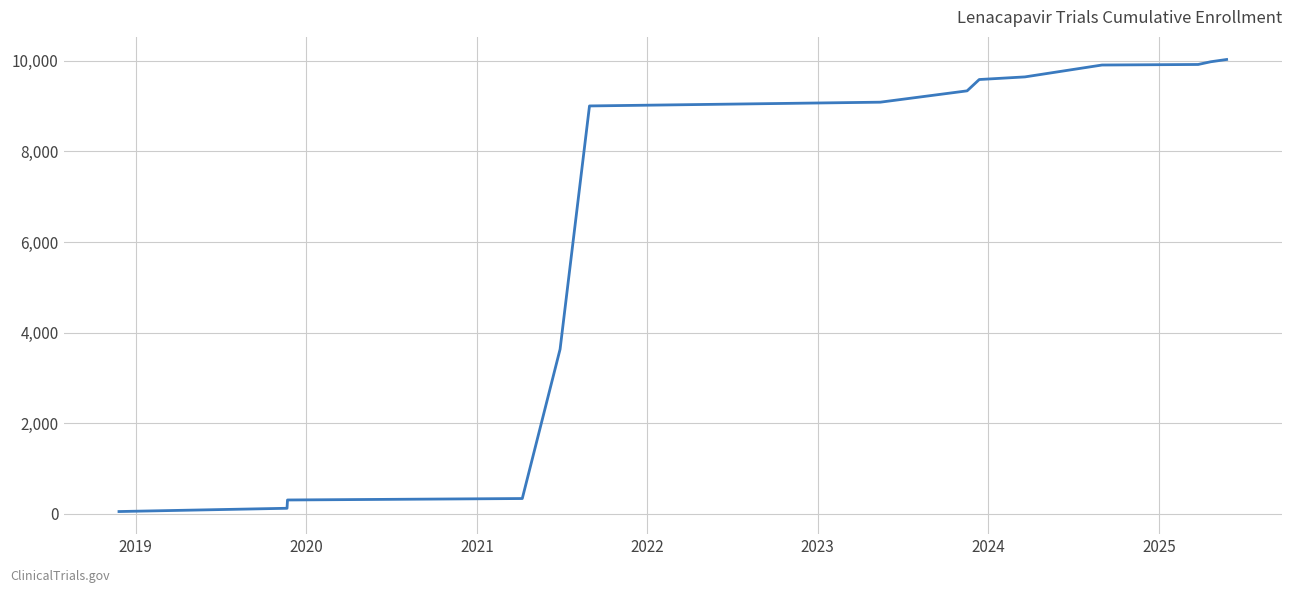

What is the maximum value shown in the chart?

10028